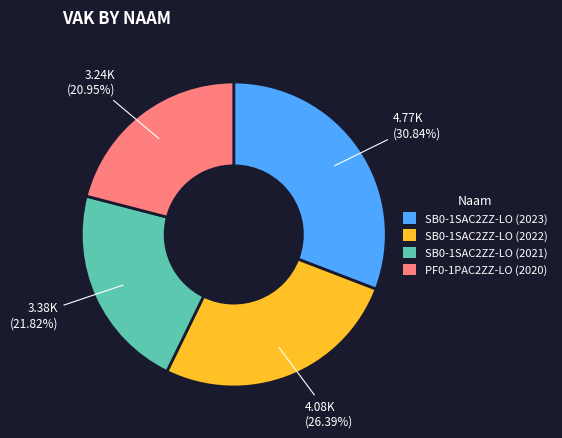

To the nearest percent, what is the average slice percentage?

25%